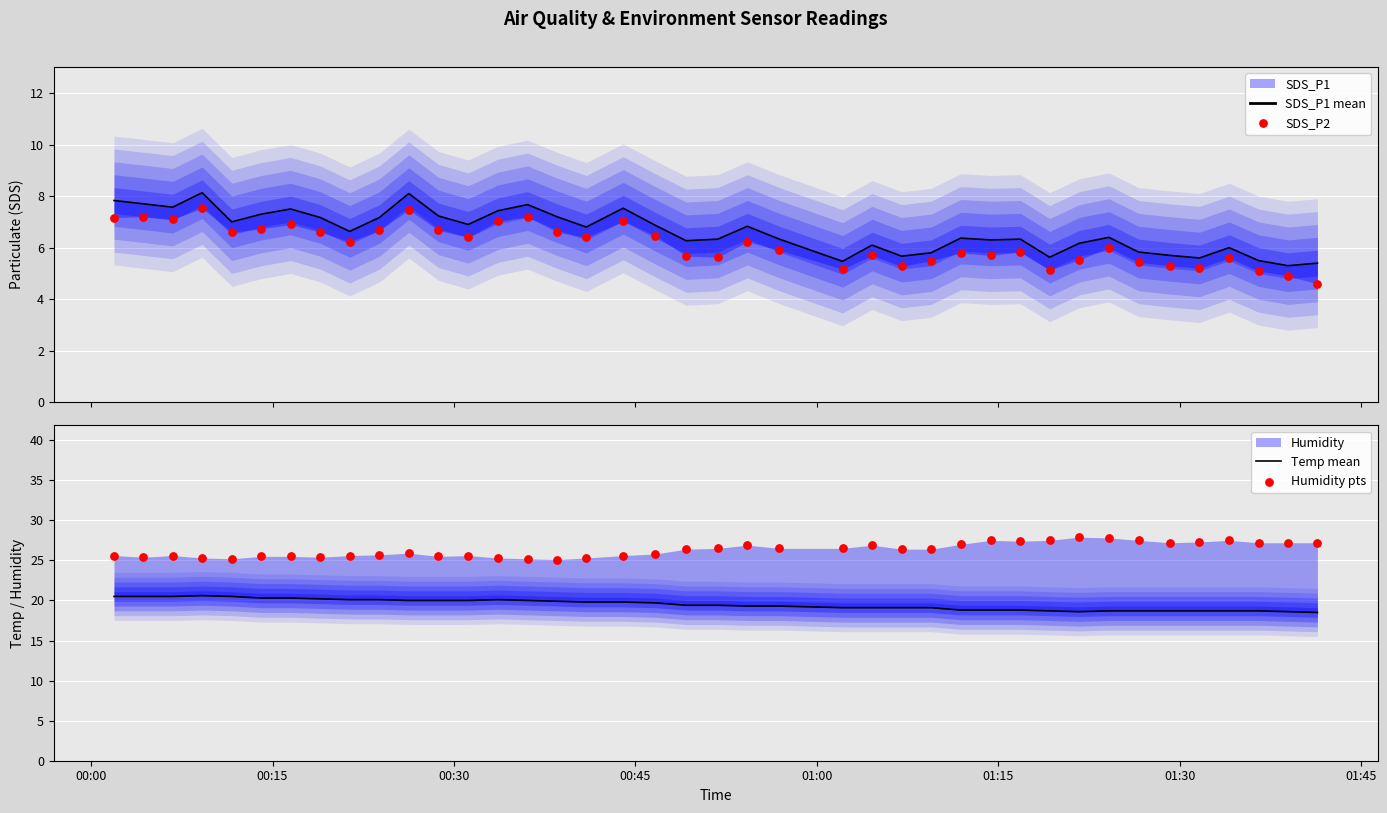

Is the value of SDS_P1 mean at 29 greater than the value of SDS_P2 at 12?

No